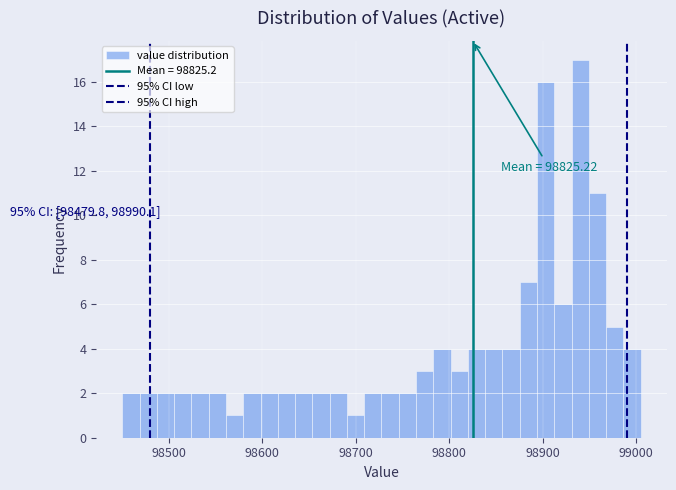

Around what value on the x-axis is the tallest bar? Give the approximate position of its centre, as read against the axis.

98940